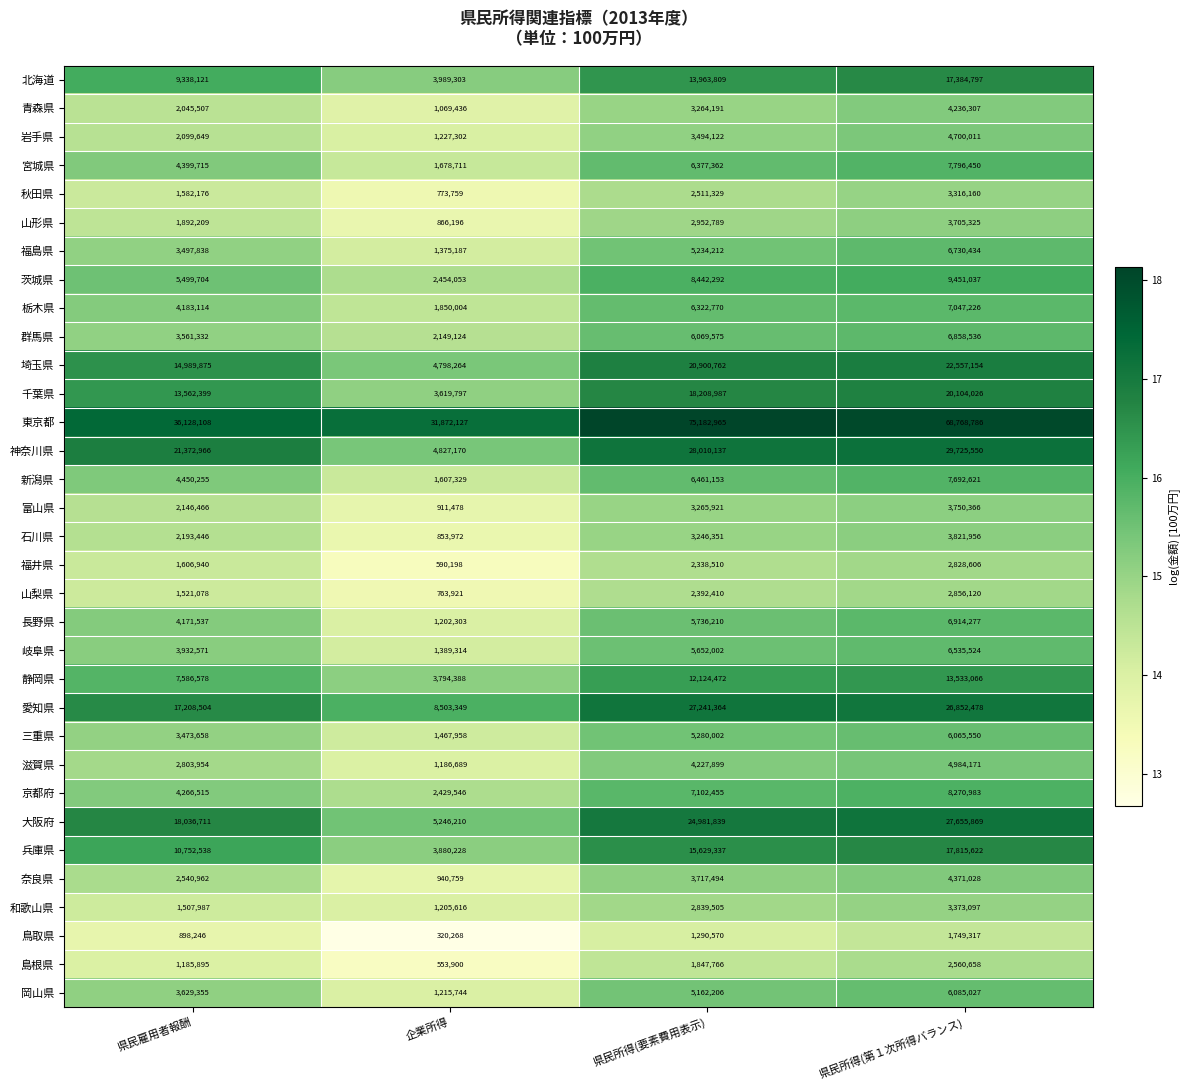

What is the sum of all 秋田県 values?

8183424